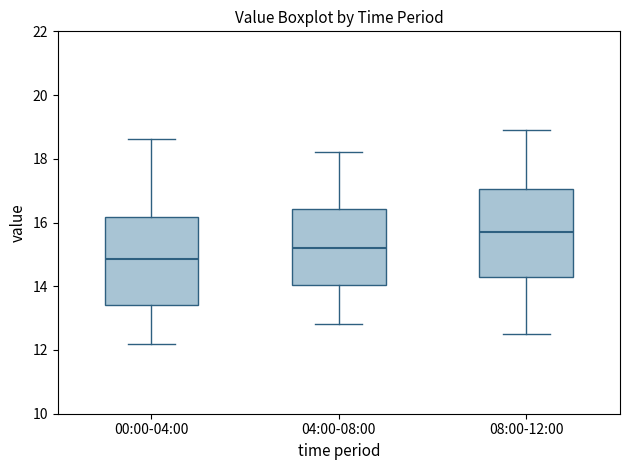

Reading left to right, read every box against the y-axis: the position of its median line, the range the box covers, and the ends of its whiskers. The values are not printed on the chart, so give them approximately, as read against the axis.

00:00-04:00: median 14.8, box 13.4 to 16.2, whiskers 12.2 to 18.6
04:00-08:00: median 15.2, box 14.0 to 16.4, whiskers 12.8 to 18.2
08:00-12:00: median 15.8, box 14.2 to 17.0, whiskers 12.6 to 19.0